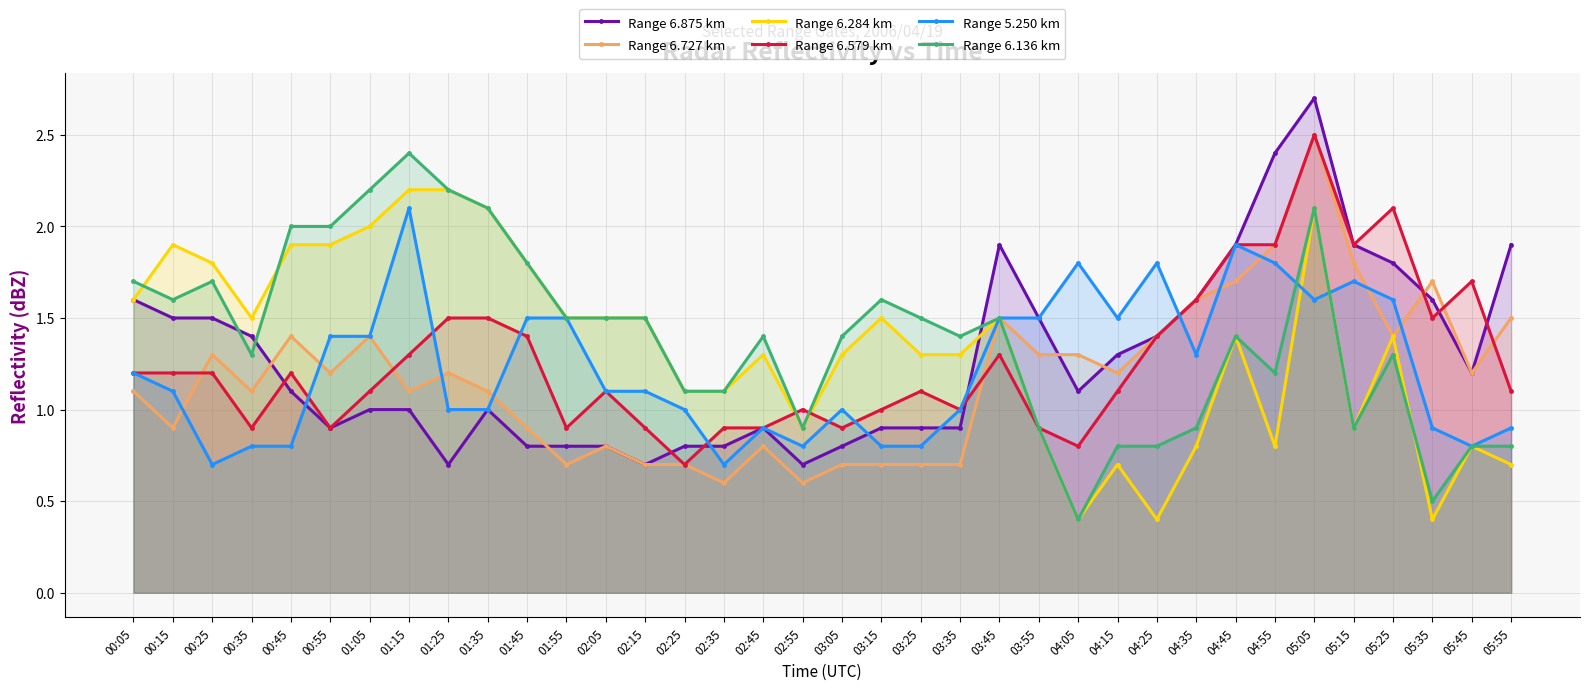

How many lines are shown in the chart?

6